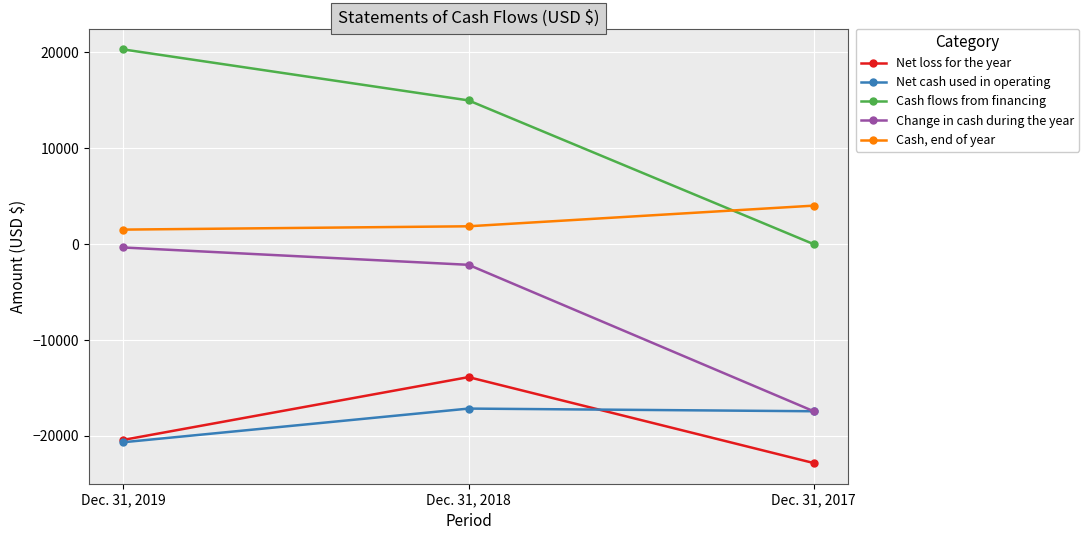

Which category has the highest value across all series?

Dec. 31, 2019